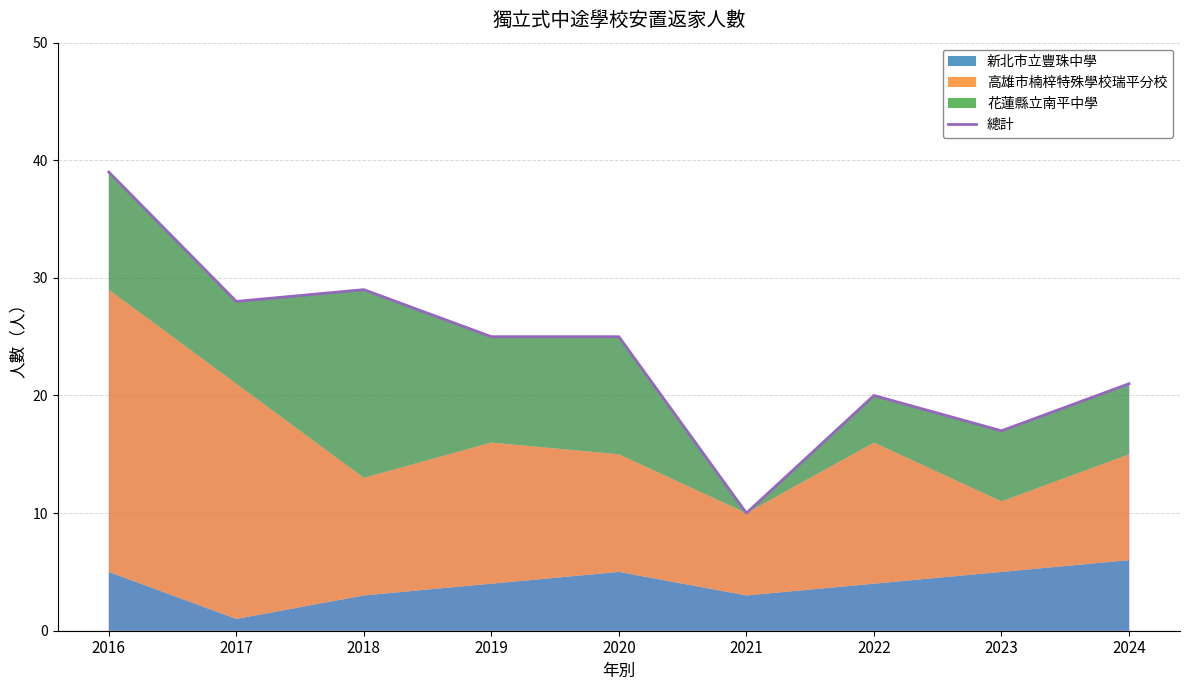

Between 2020 and 2018, which is larger?

2018